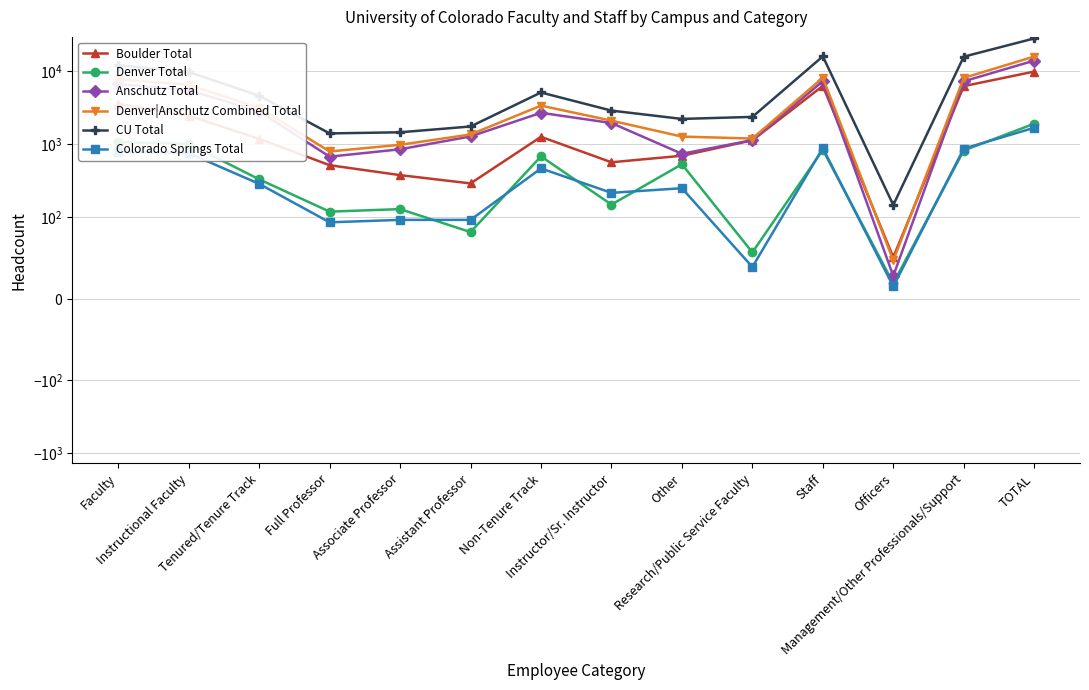

True or false: CU Total and Anschutz Total cross at least once.

False